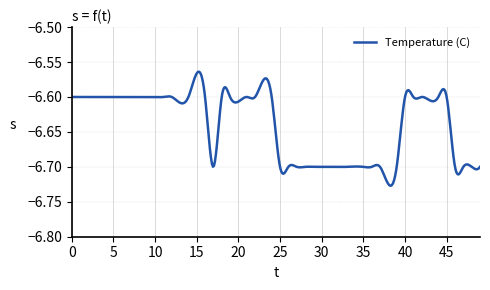

What is the value of the 34th point from the left?

-6.6